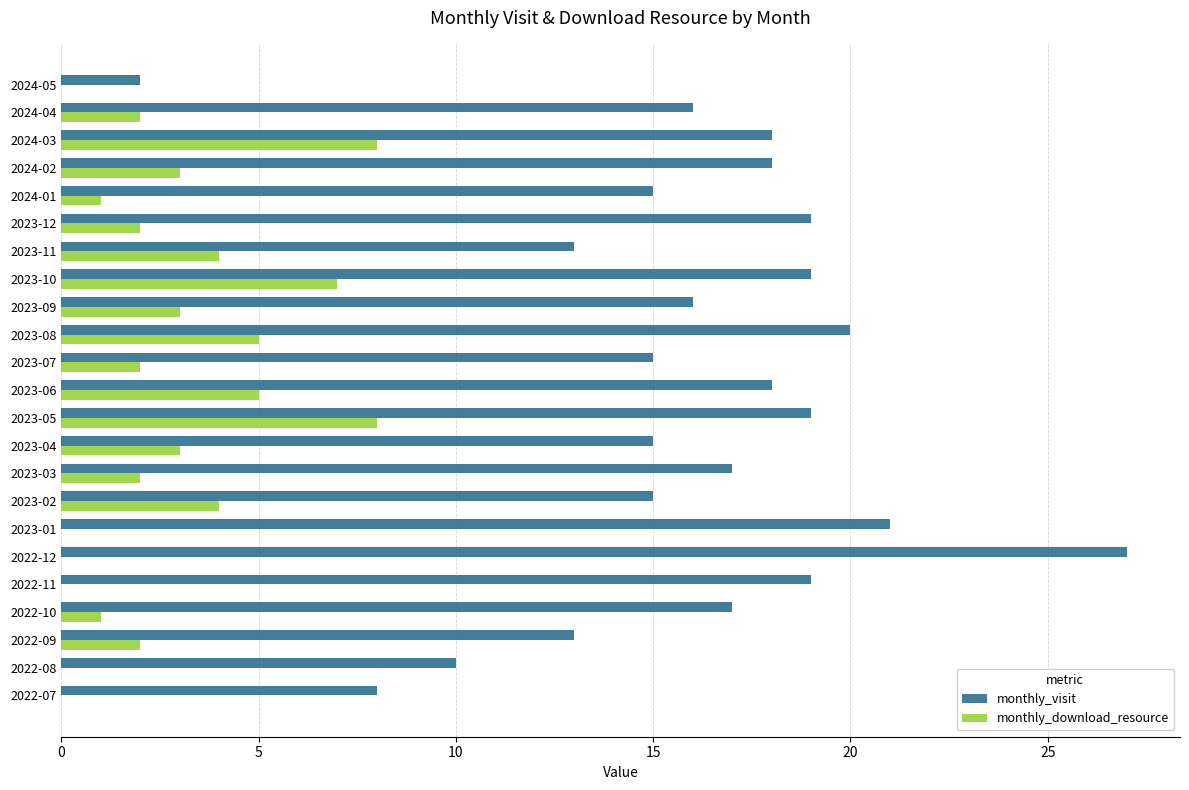

How many series are shown in this chart?

2